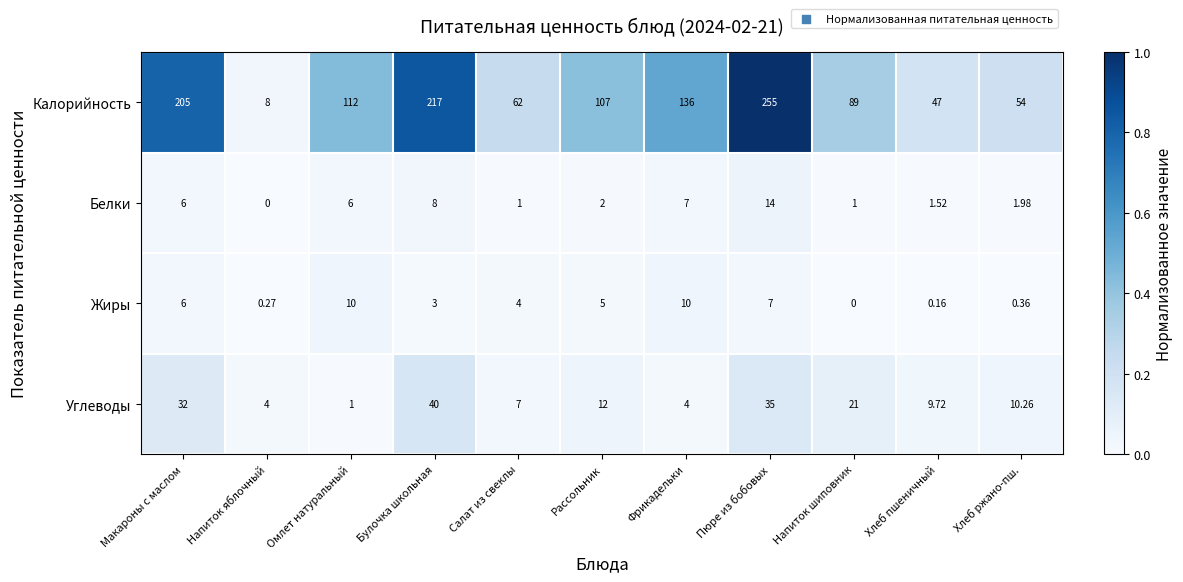

How many data points does each series have?

11